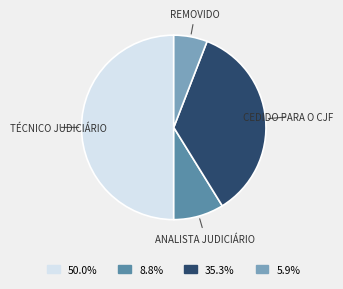

Count the number of slices in the pie.

4